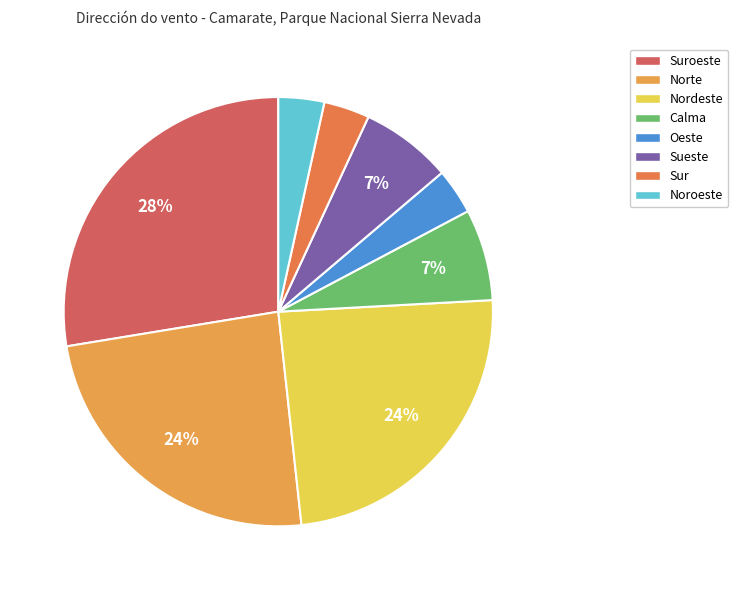

What is the largest slice in the pie chart?

Suroeste